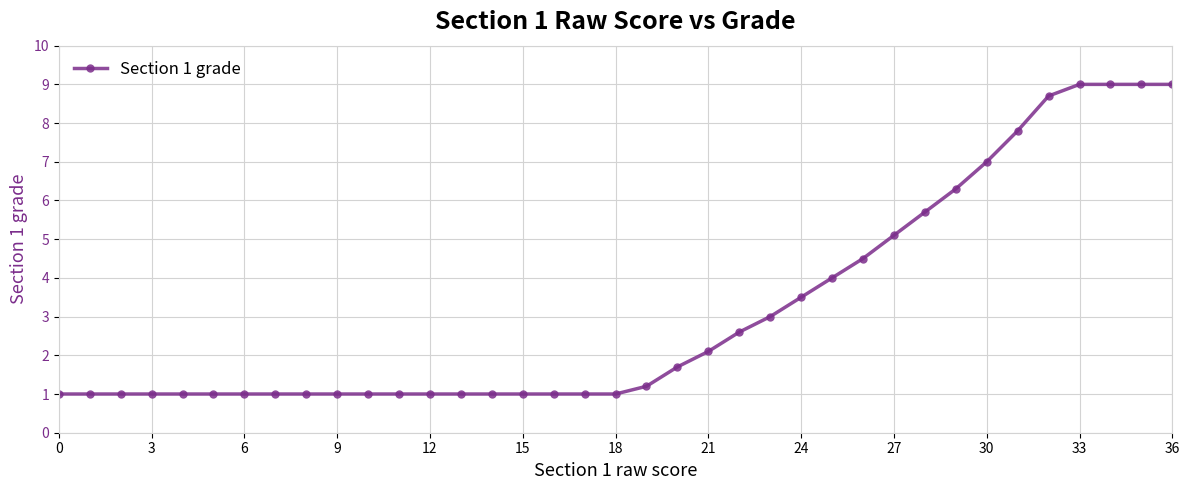

What is the smallest value displayed?

1.0